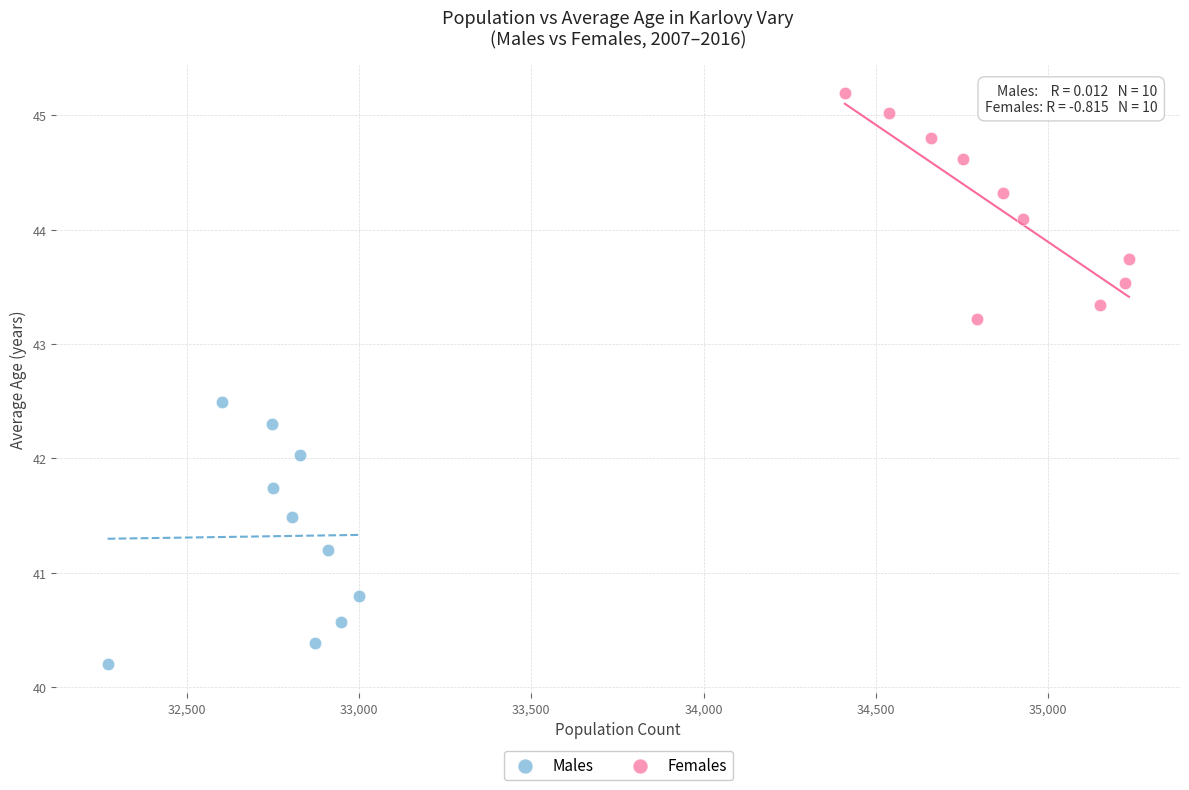

Which series has the largest Y range (max minus min)?

Males